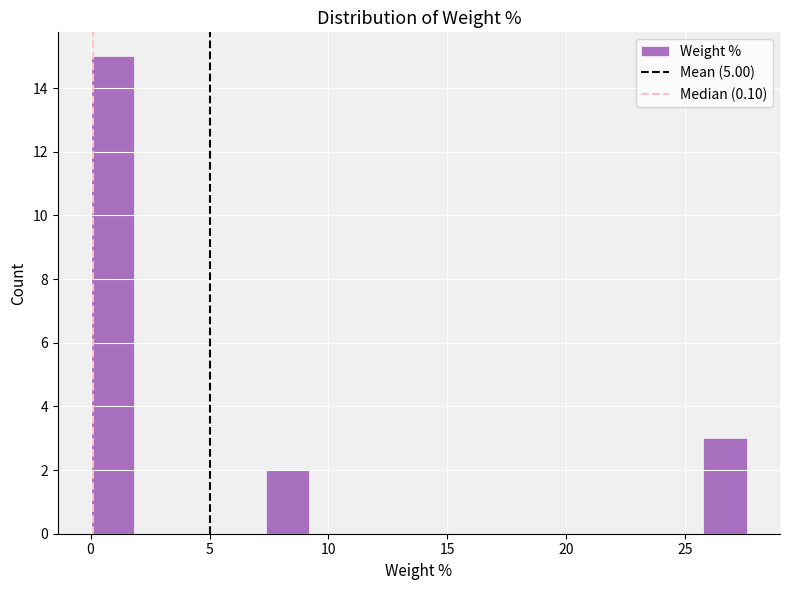

Around what value on the x-axis is the tallest bar? Give the approximate position of its centre, as read against the axis.

1.0